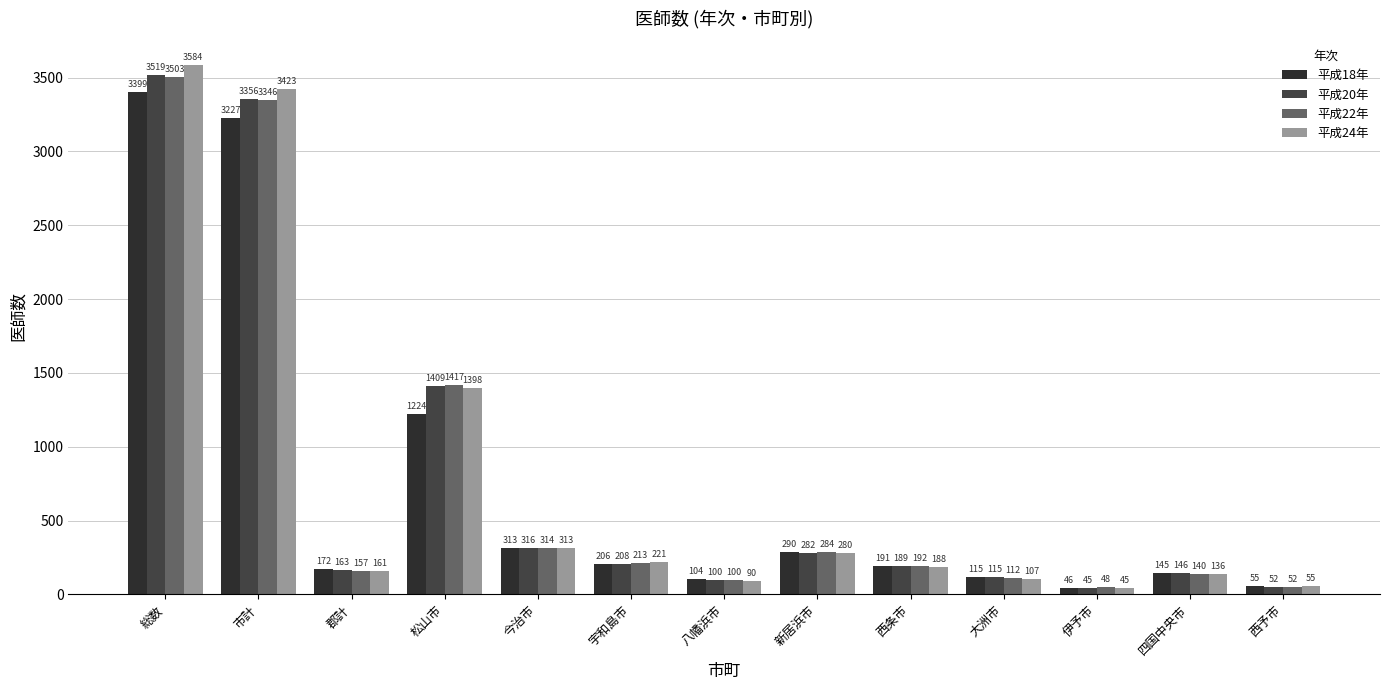

How many data points in 平成24年 are less than 188?

6